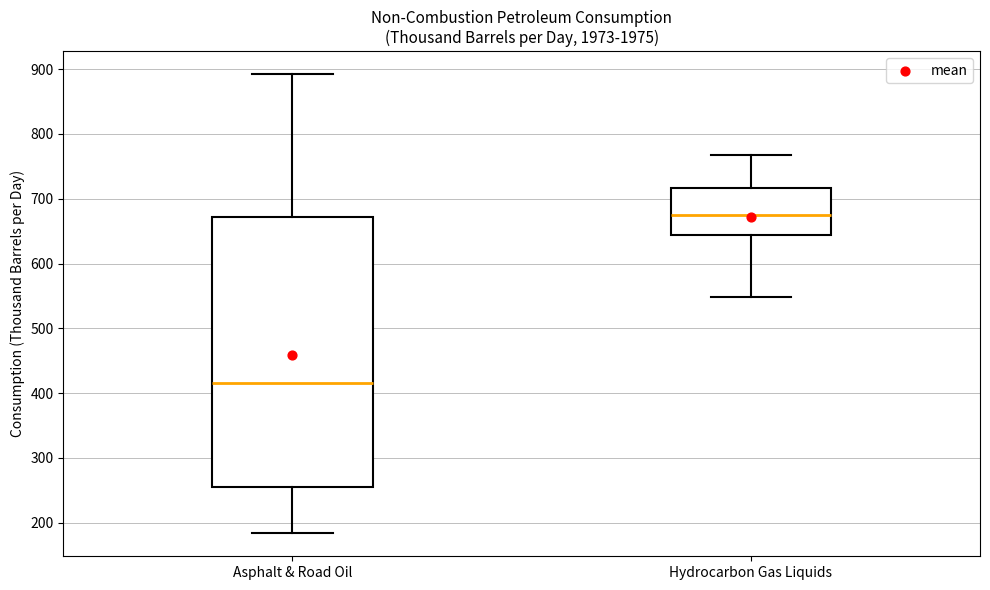

Where does the upper whisker of the box for Asphalt & Road Oil end on the y-axis? The values are not printed on the chart, so give them approximately, as read against the axis.

890